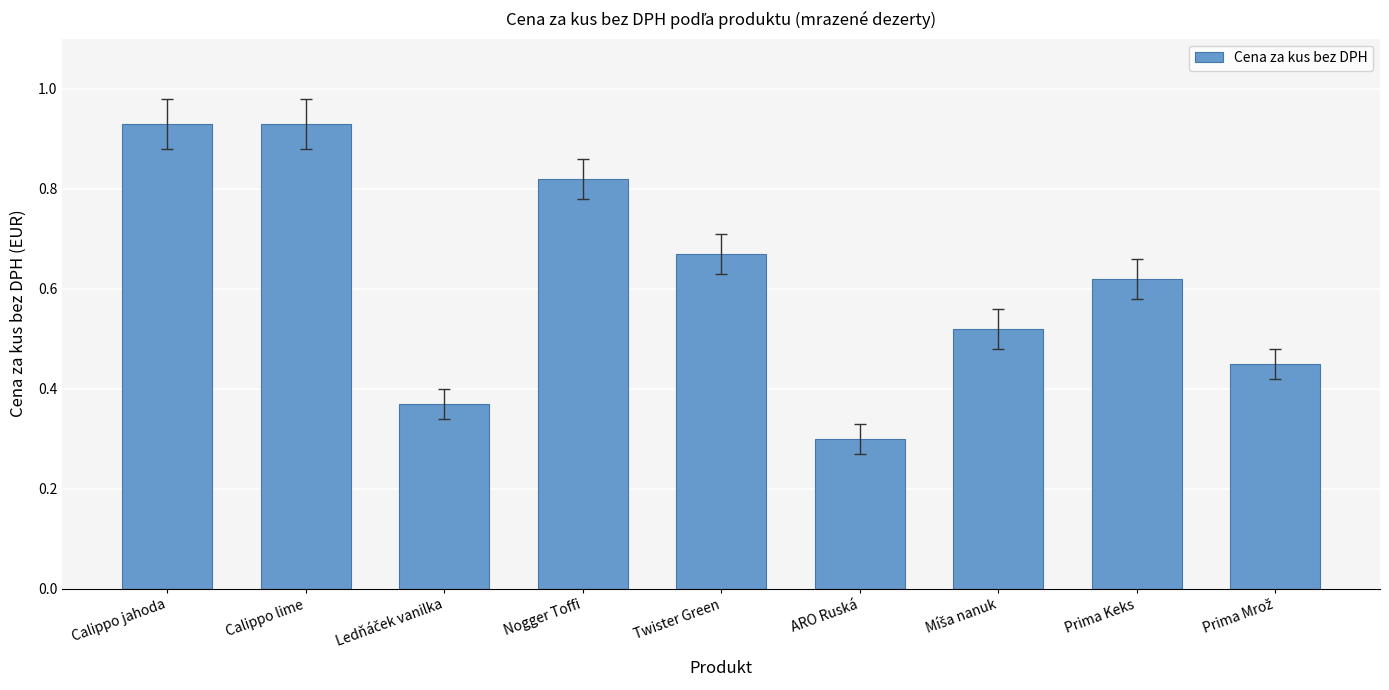

What is the smallest value displayed?

0.3